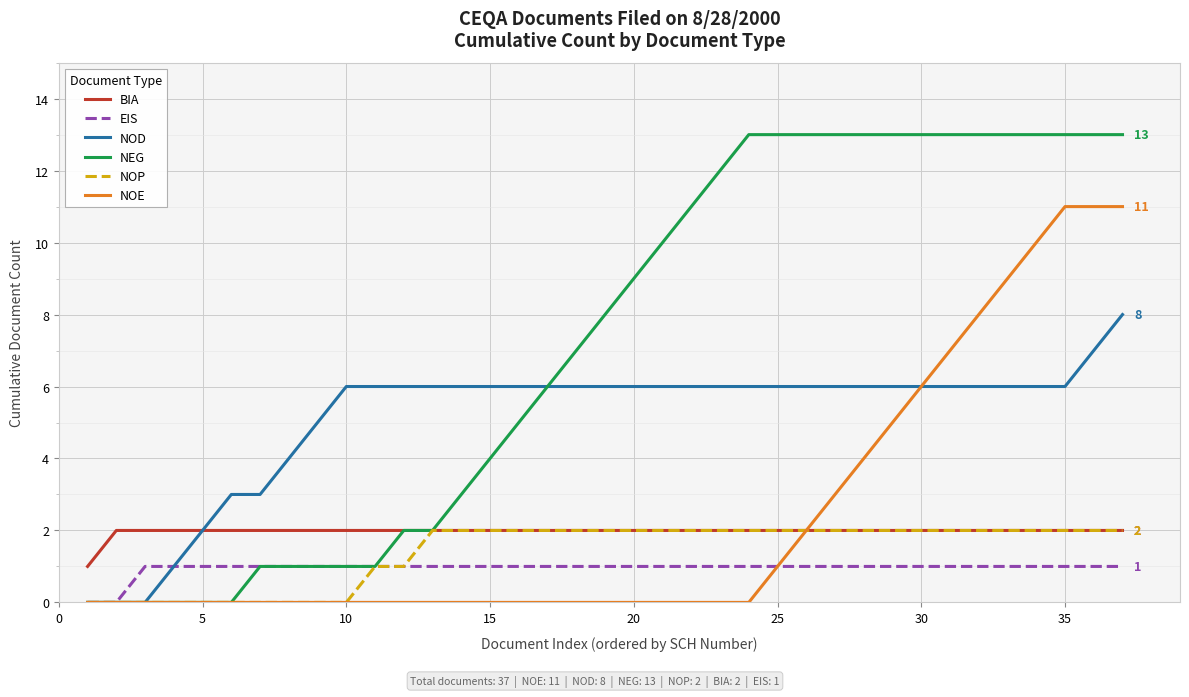

Which series has the largest total across all categories?

NEG